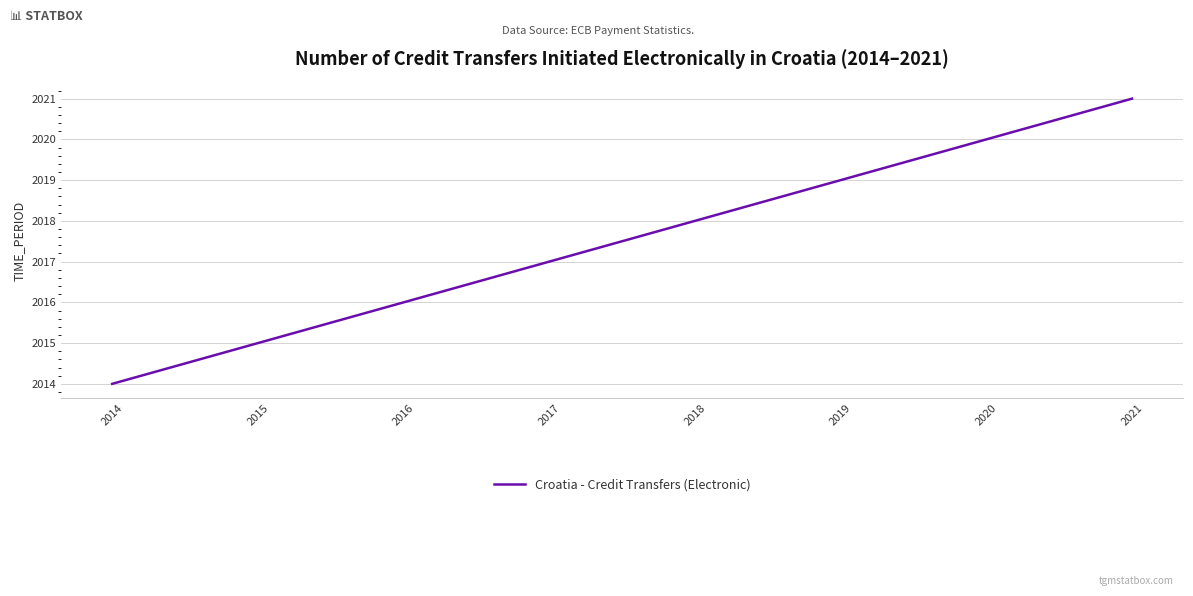

What is the sum of all values?

16140